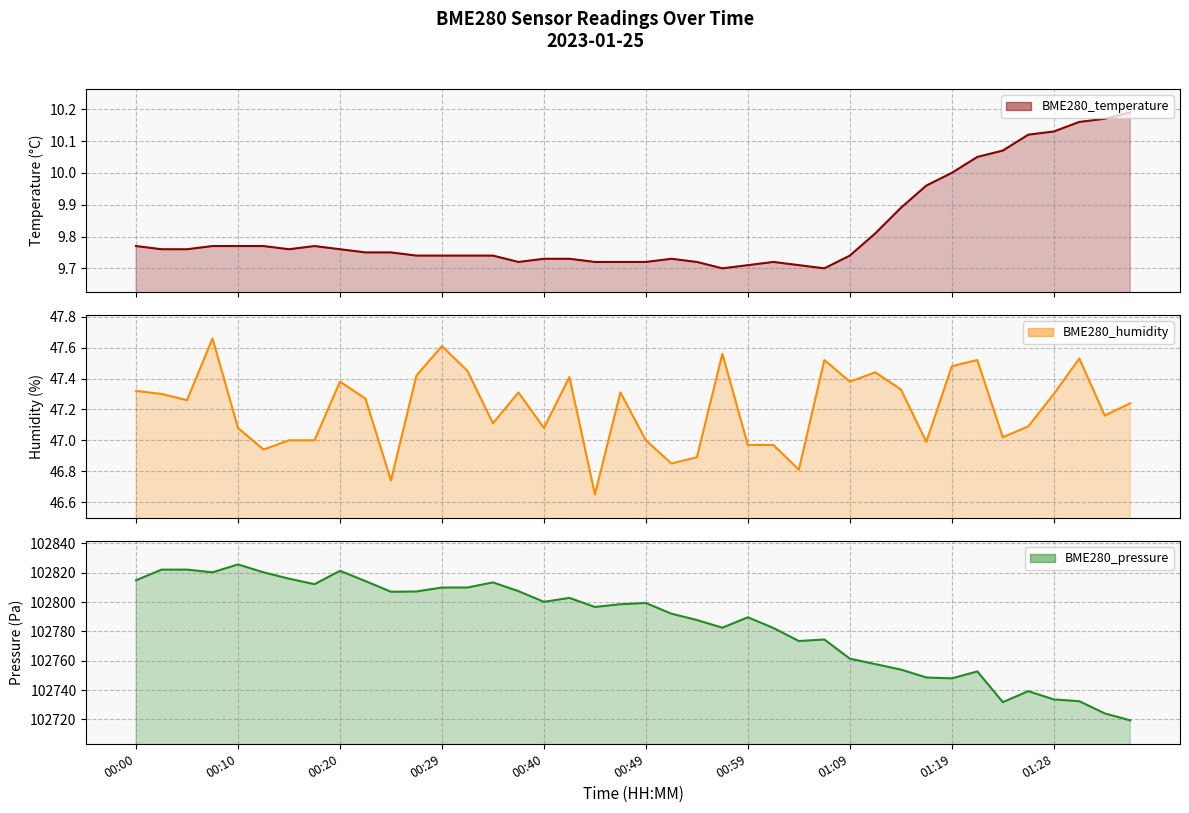

What is the maximum value shown in the chart?

102825.6